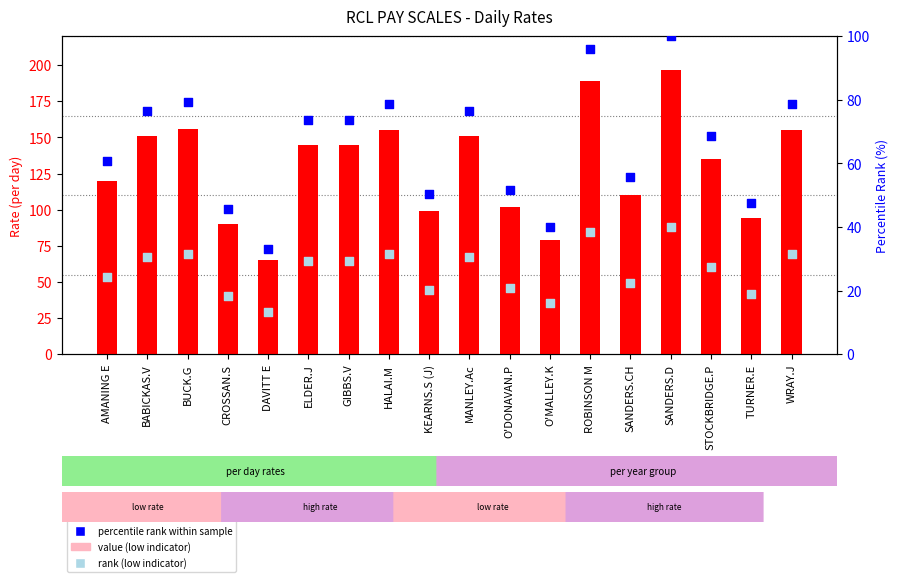

Which series has the widest spread of Y values?

rate